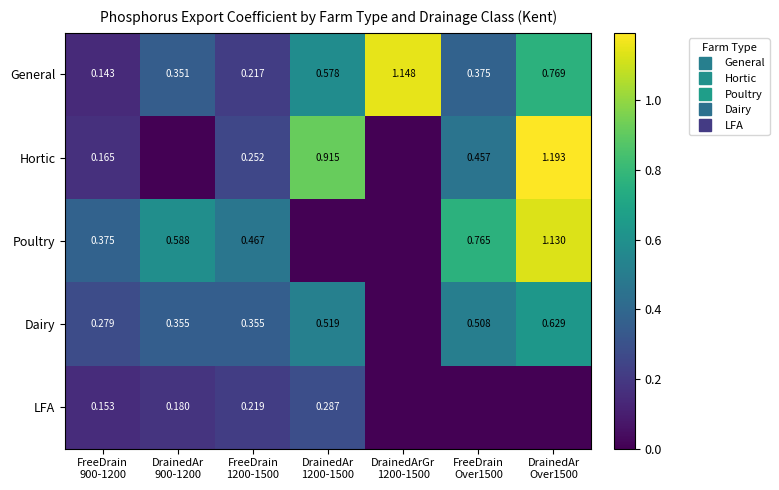

Which series changed the most between DrainedAr 900-1200 and FreeDrain 1200-1500?

Hortic